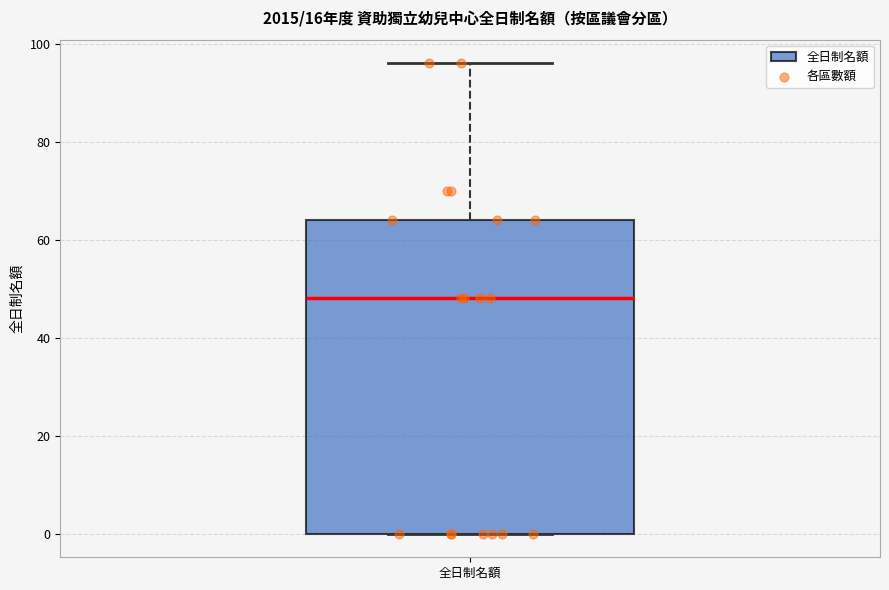

Read this box plot against the y-axis: the position of the median line, the range covered by the box, and the ends of both whiskers. The values are not printed on the chart, so give them approximately, as read against the axis.

median 48, box 0 to 64, whiskers 0 to 96